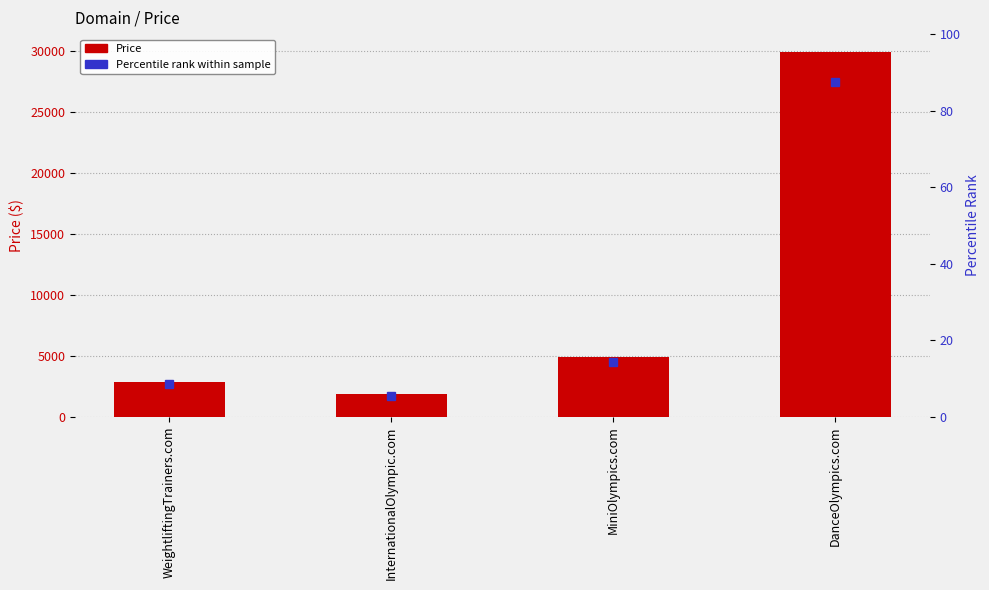

What is the change in value from InternationalOlympic.com to MiniOlympics.com?

+3000